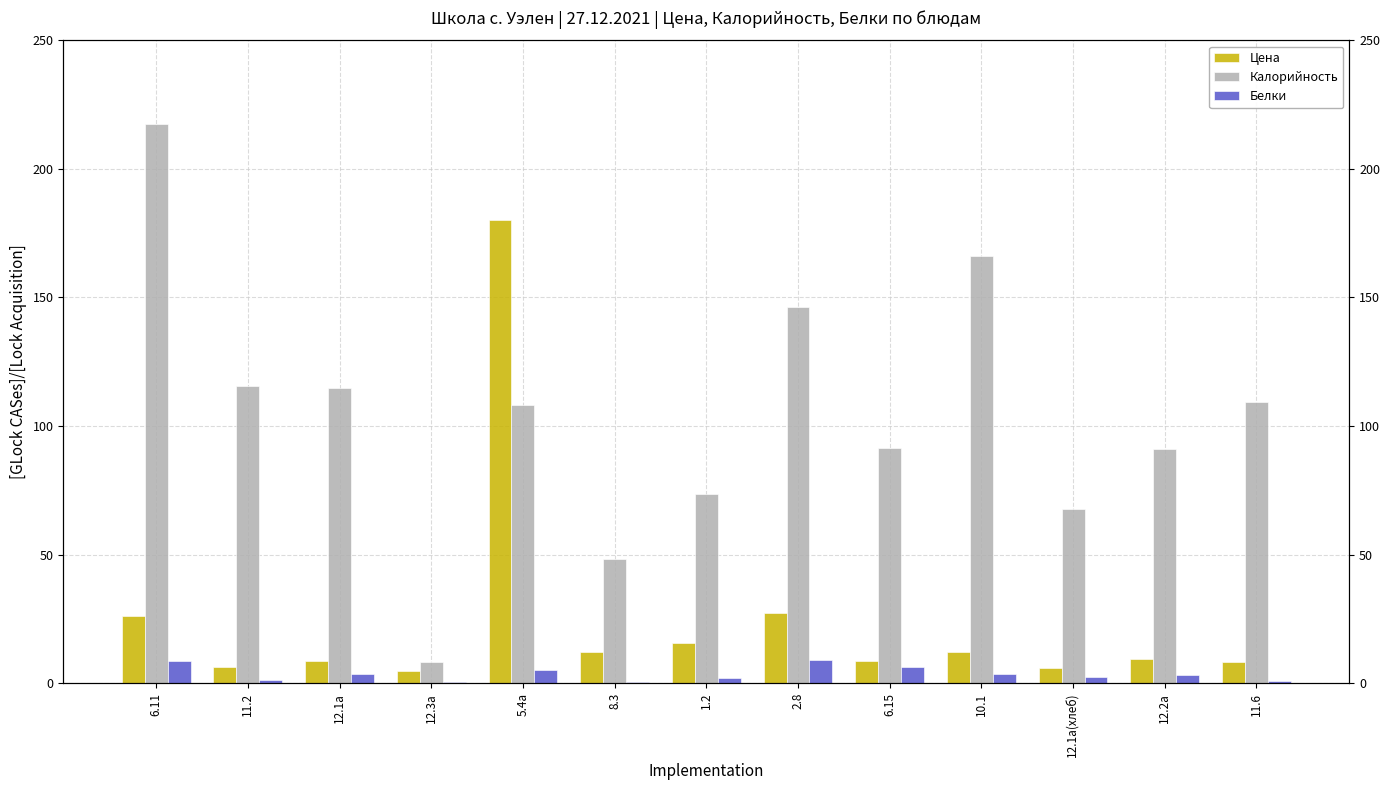

What is the average value of the Цена series?

25.0